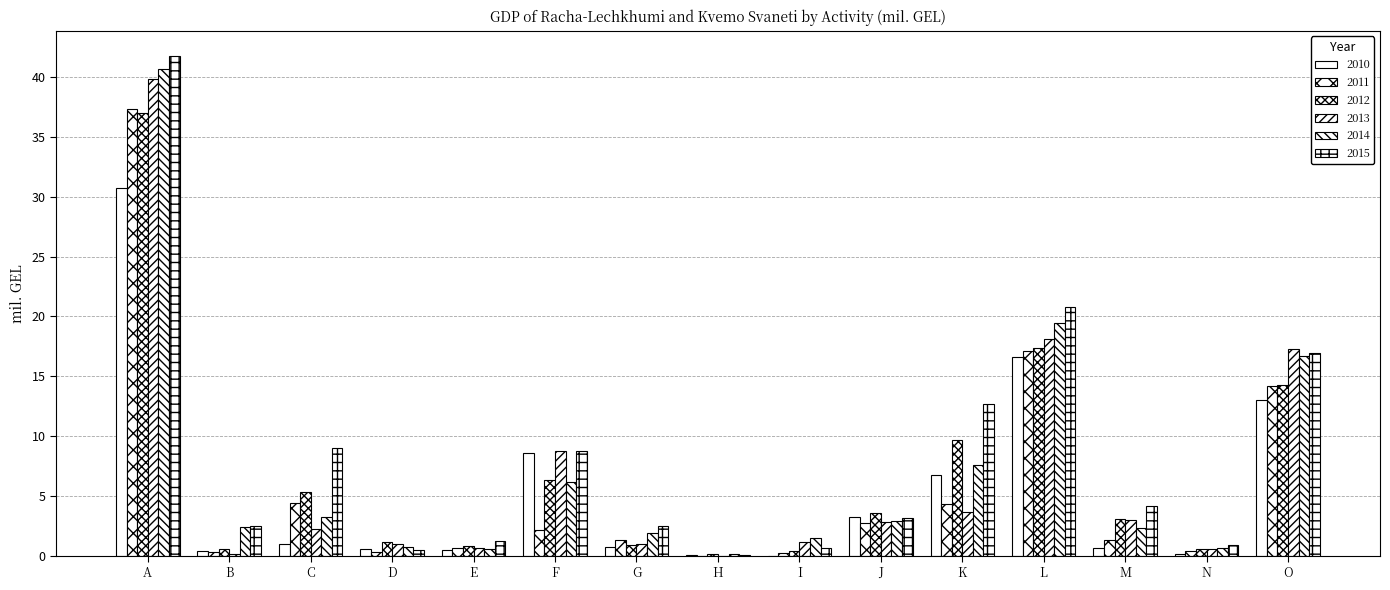

At which label does 2015 first exceed 3?

A